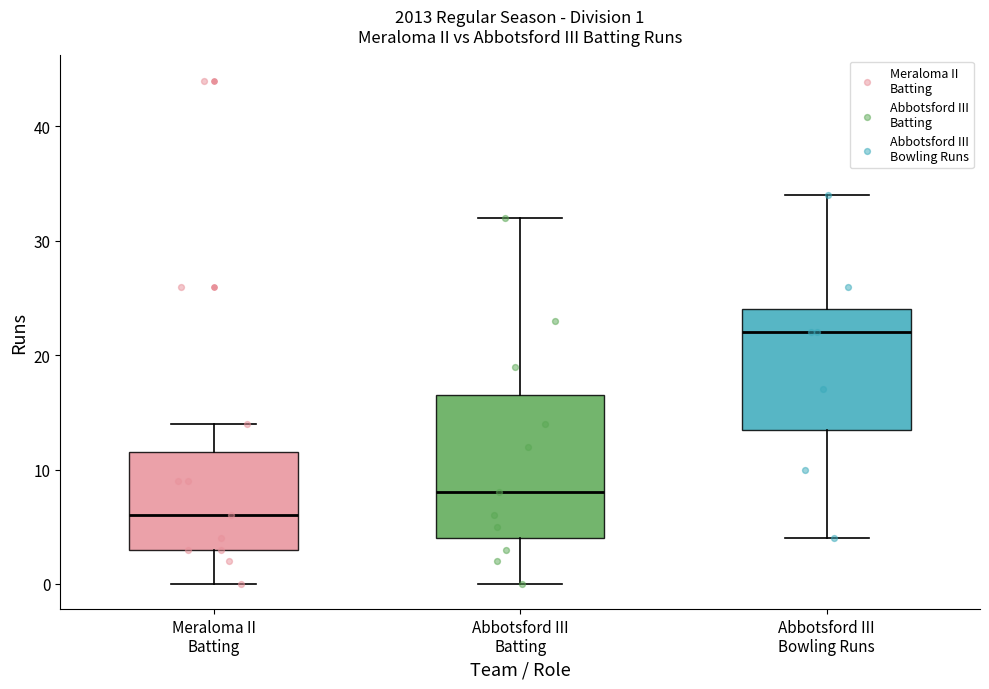

Which box has the lowest median line?

Meraloma II Batting